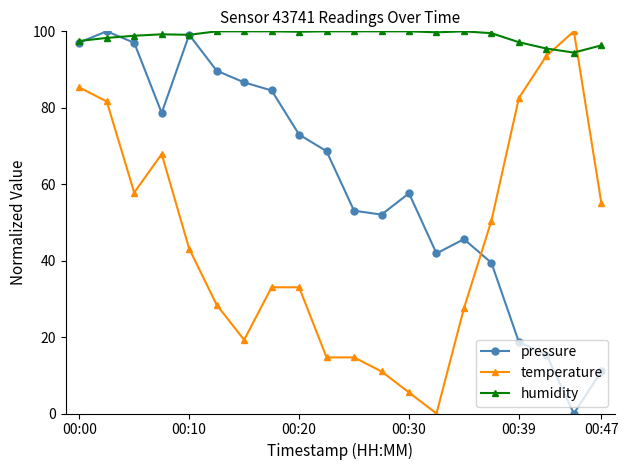

Which series has the largest total across all categories?

humidity